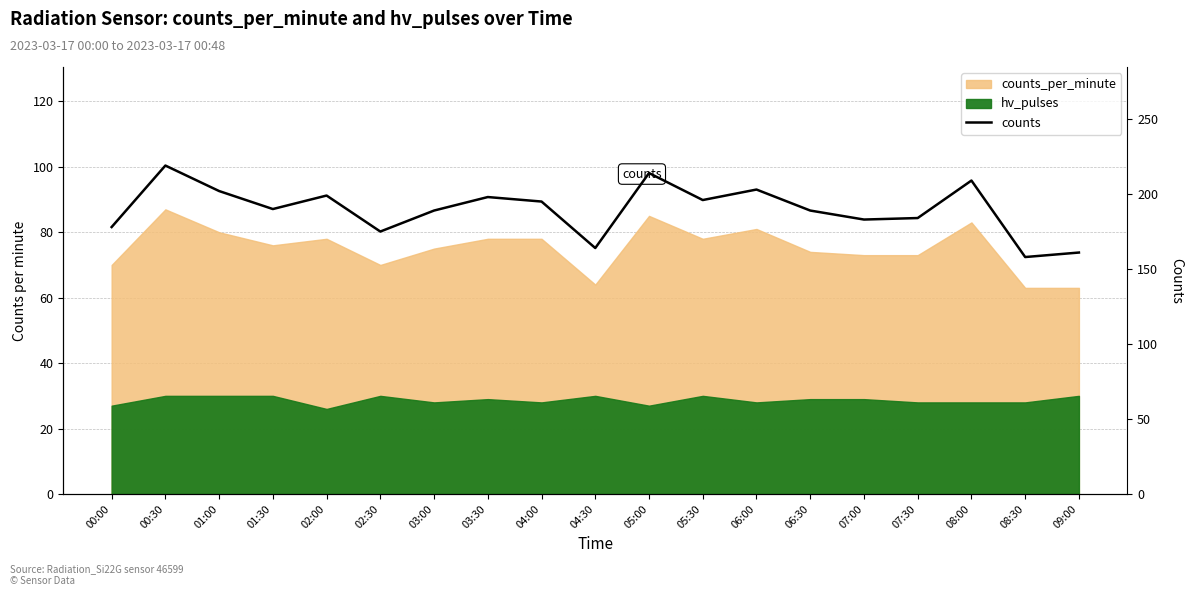

Which label corresponds to the largest value in the chart?

00:30